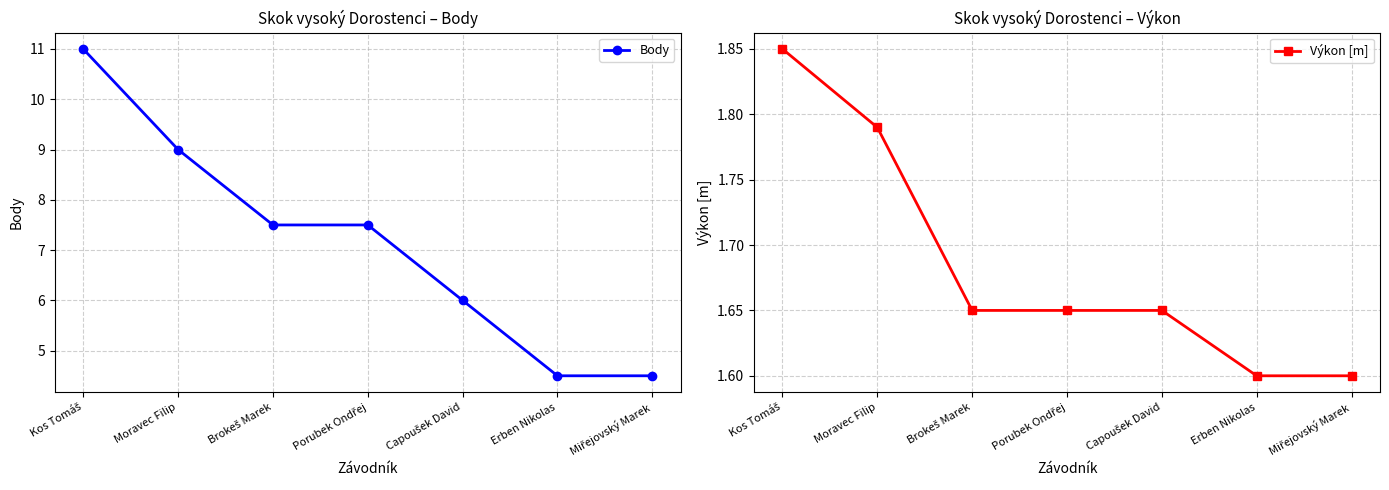

Reading left to right, extract all data points from this chart.

Body: Kos Tomáš=11.0	Moravec Filip=9.0	Brokeš Marek=7.5	Porubek Ondřej=7.5	Capoušek David=6.0	Erben Nikolas=4.5	Miřejovský Marek=4.5
Výkon [m]: Kos Tomáš=1.9	Moravec Filip=1.8	Brokeš Marek=1.6	Porubek Ondřej=1.6	Capoušek David=1.6	Erben Nikolas=1.6	Miřejovský Marek=1.6